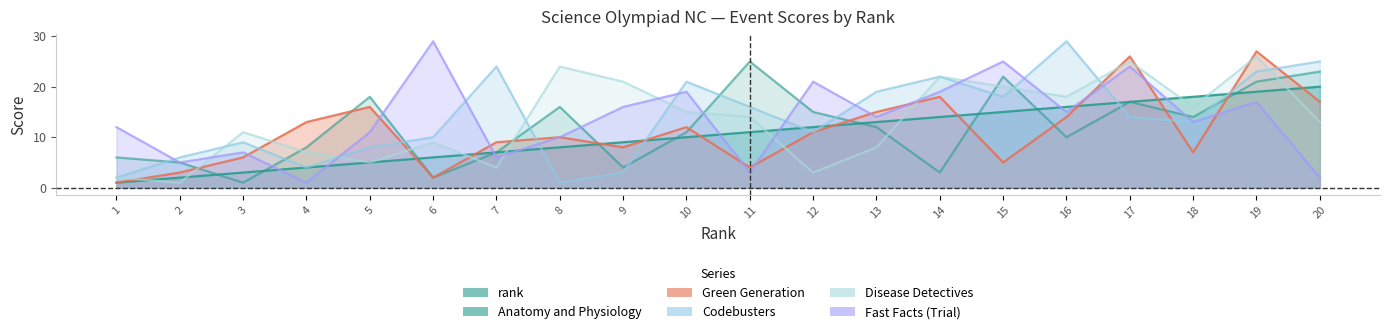

Is the value of rank at 10 greater than the value of Anatomy and Physiology at 9?

Yes